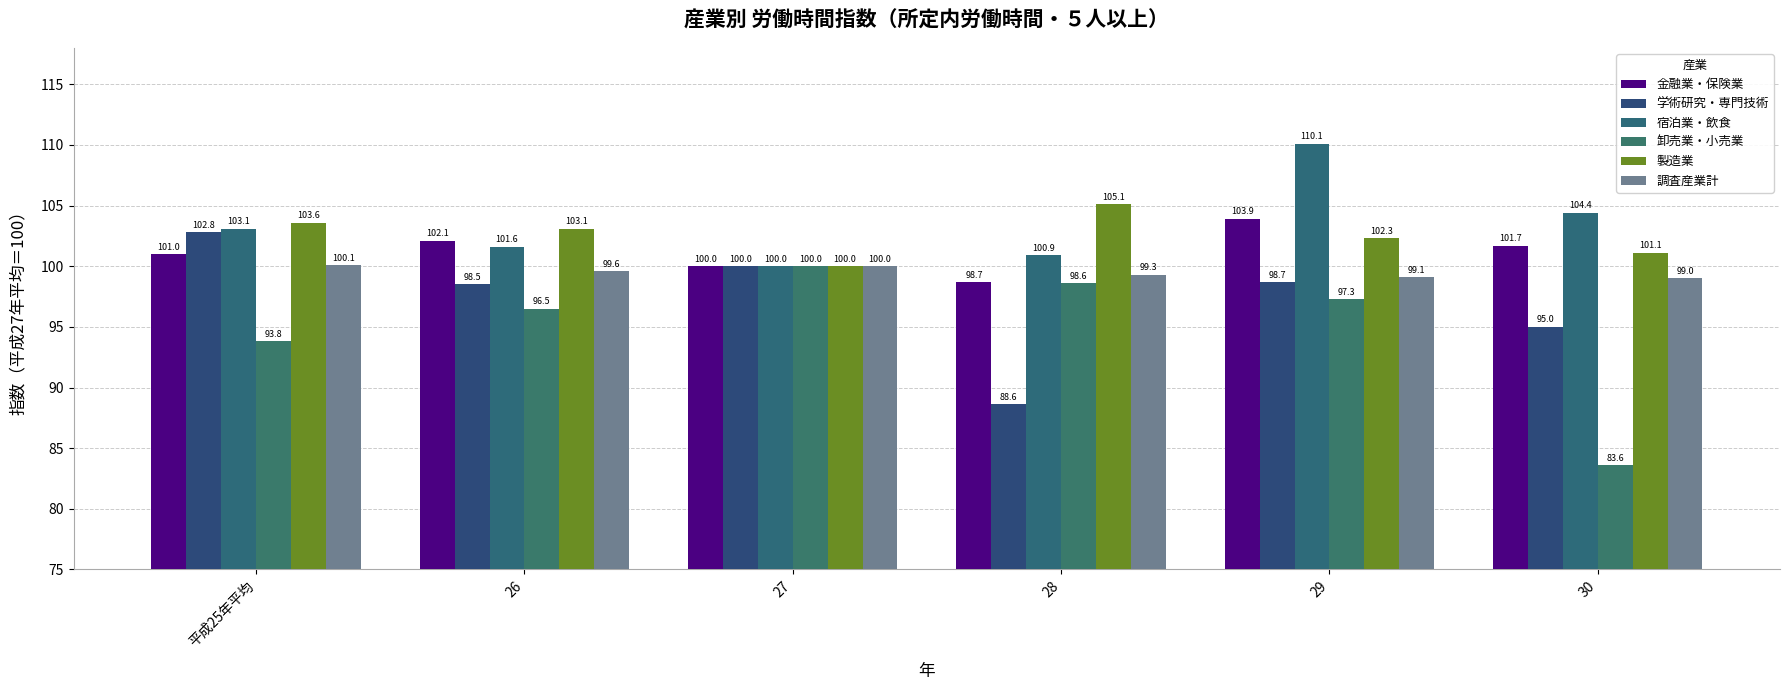

Is the value of 製造業 at 28 greater than the value of 卸売業・小売業 at 26?

Yes